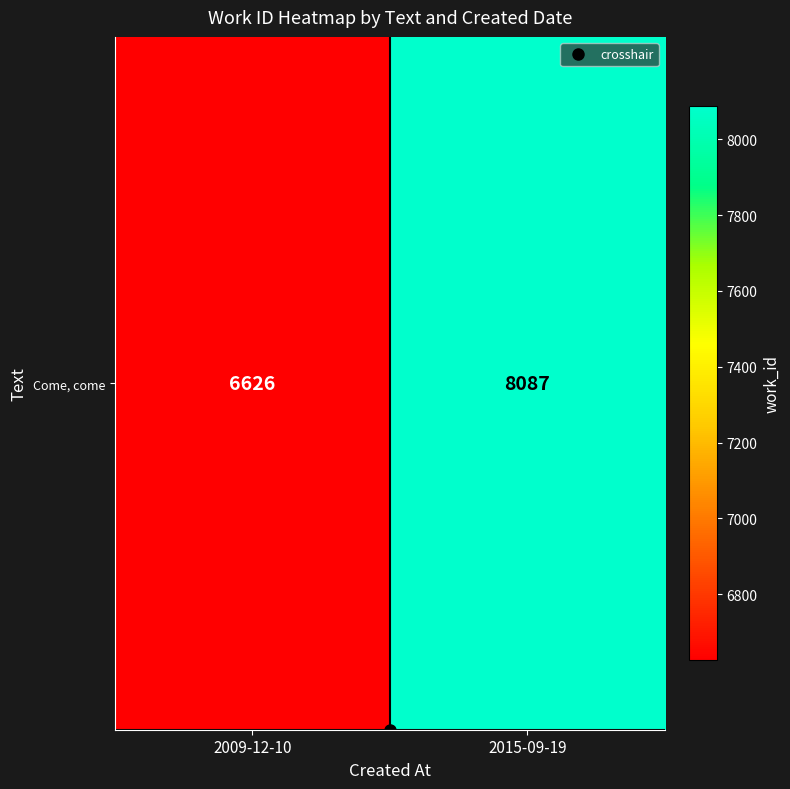

What value does the data have at 2015-09-19, to the nearest 50?

8100